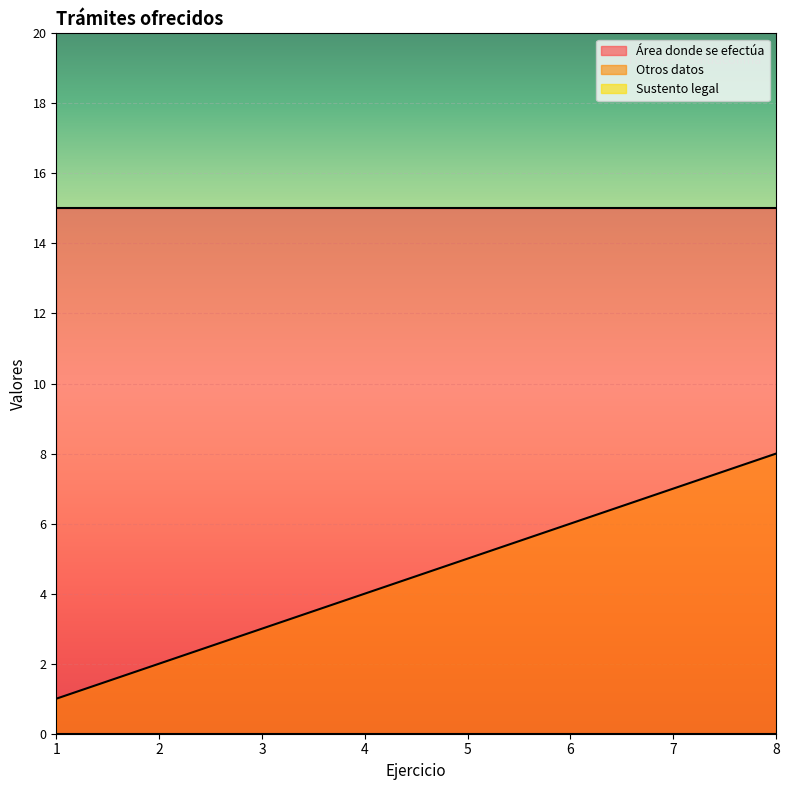

Which series has the largest total across all categories?

Área donde se efectúa